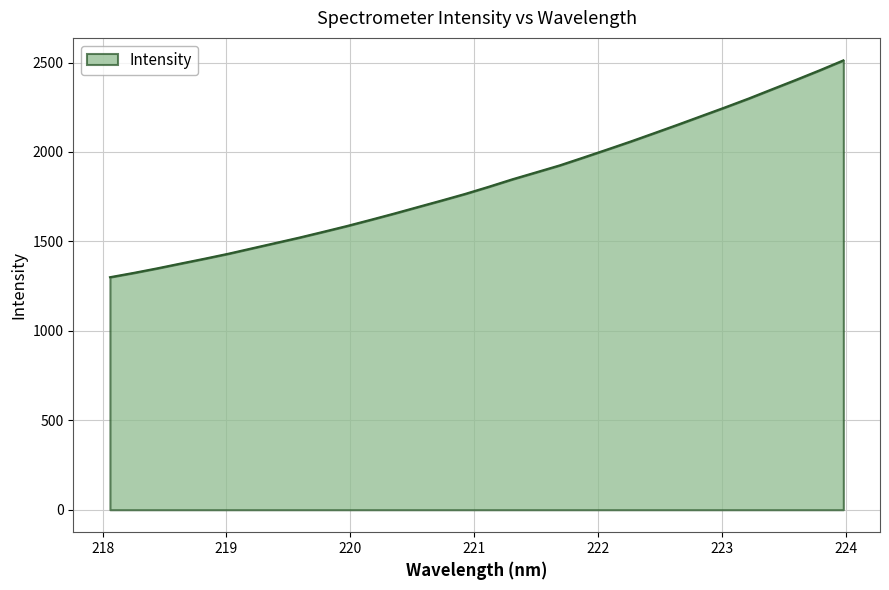

Does the chart display data point markers on the line(s)?

No